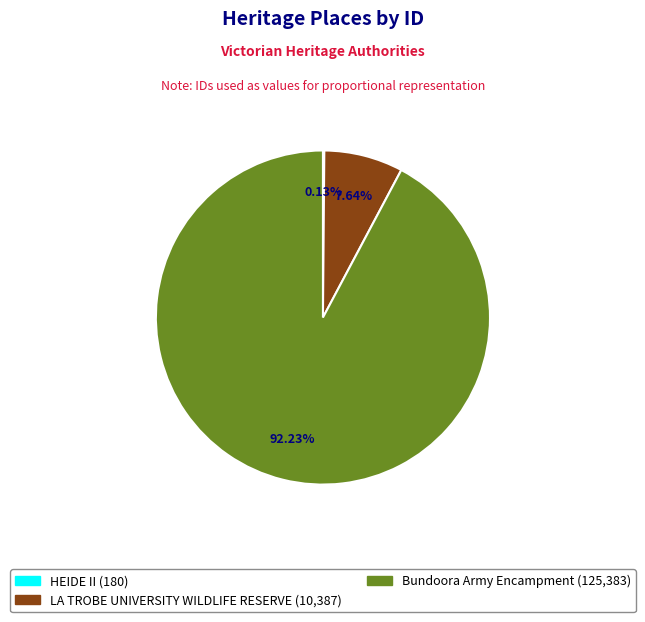

Does Bundoora Army Encampment account for over 50% of the chart?

Yes